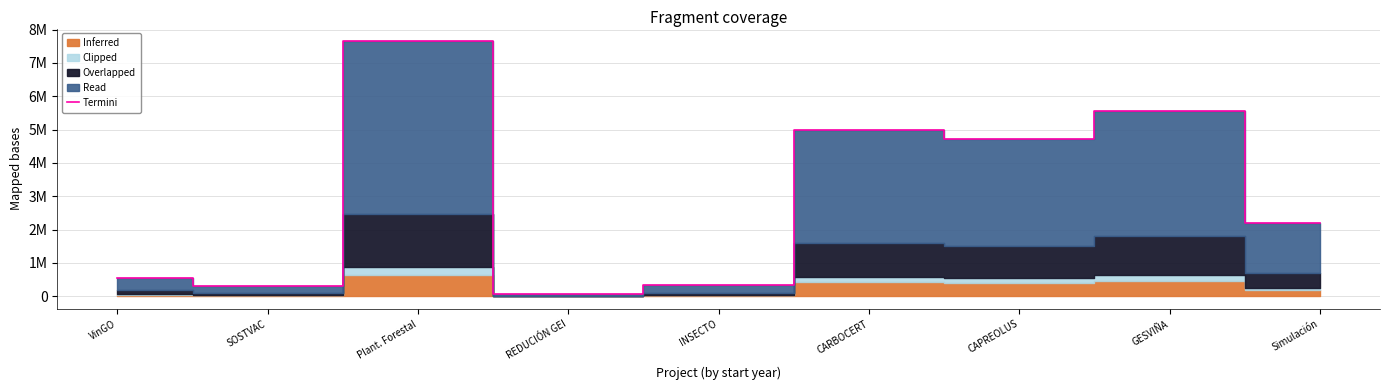

What is the sum of all values?

26328792.0